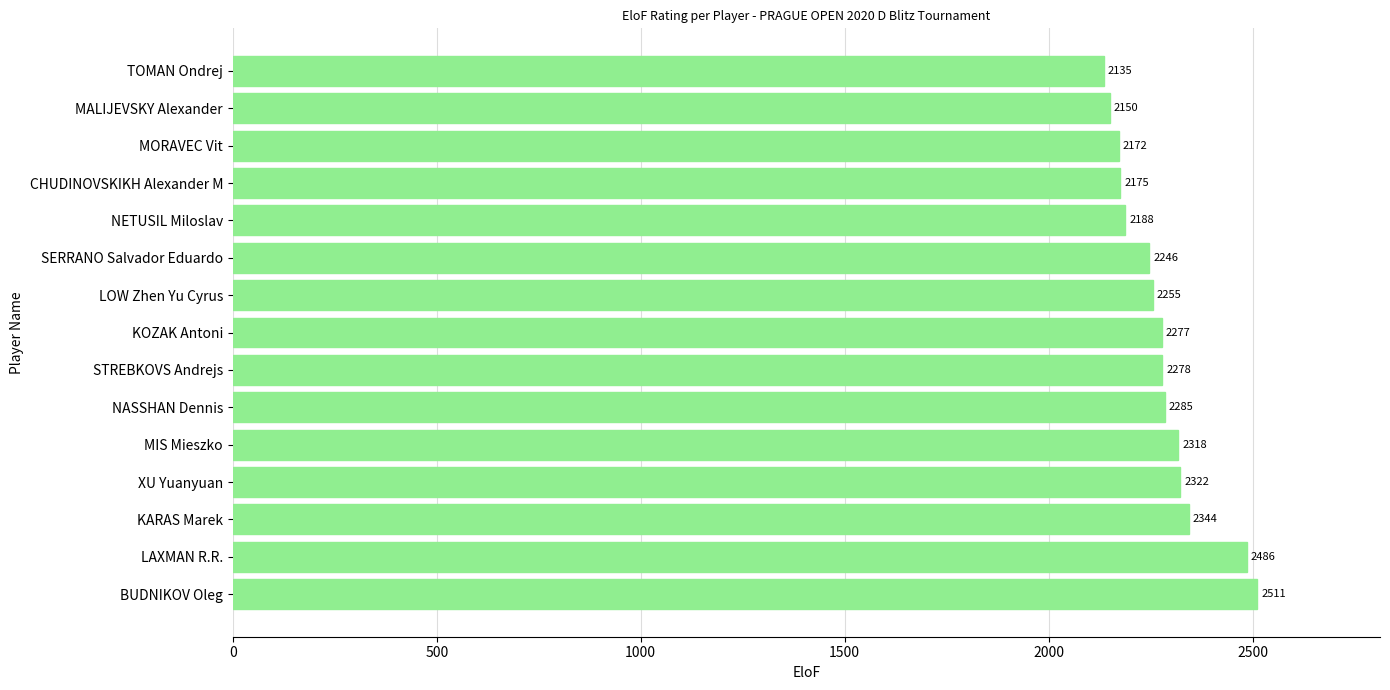

Count the number of categories in the chart.

15